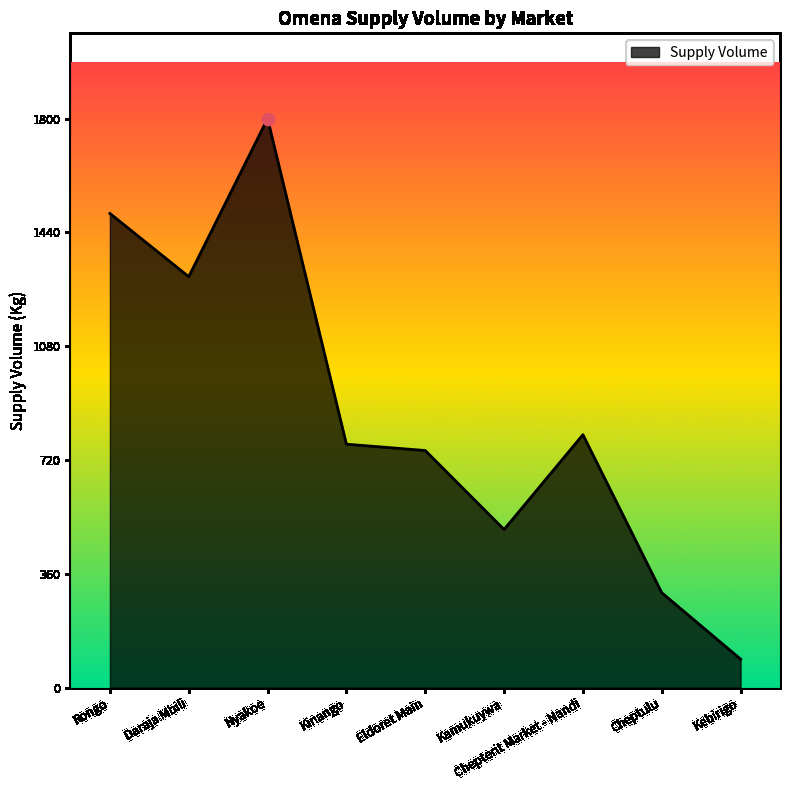

What is the change in value from Nyakoe to Kamukuywa?

-1300